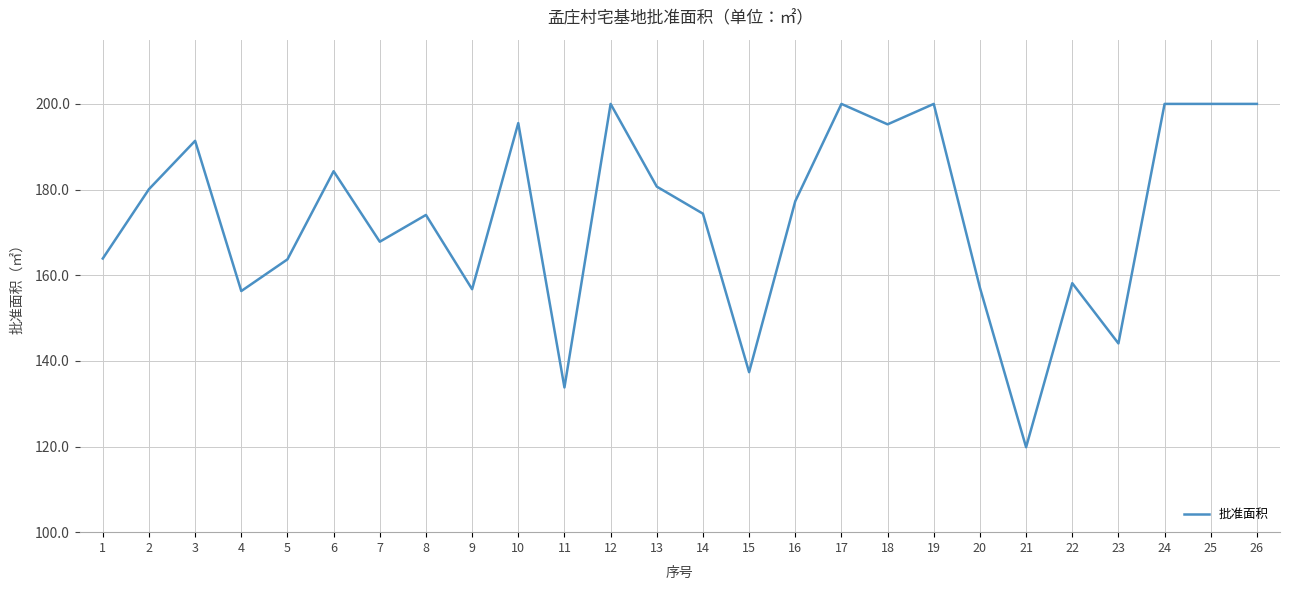

Count the number of categories in the chart.

26